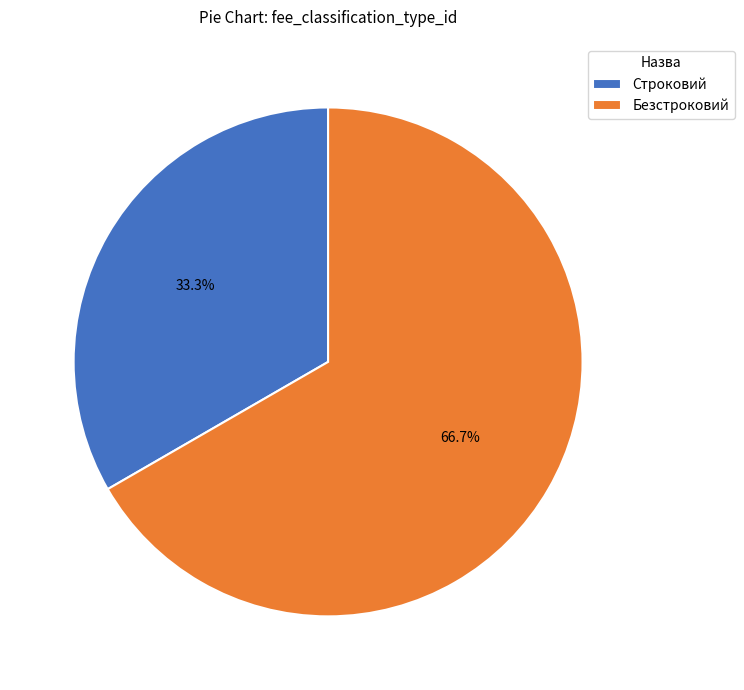

Which slice is the smallest?

Строковий